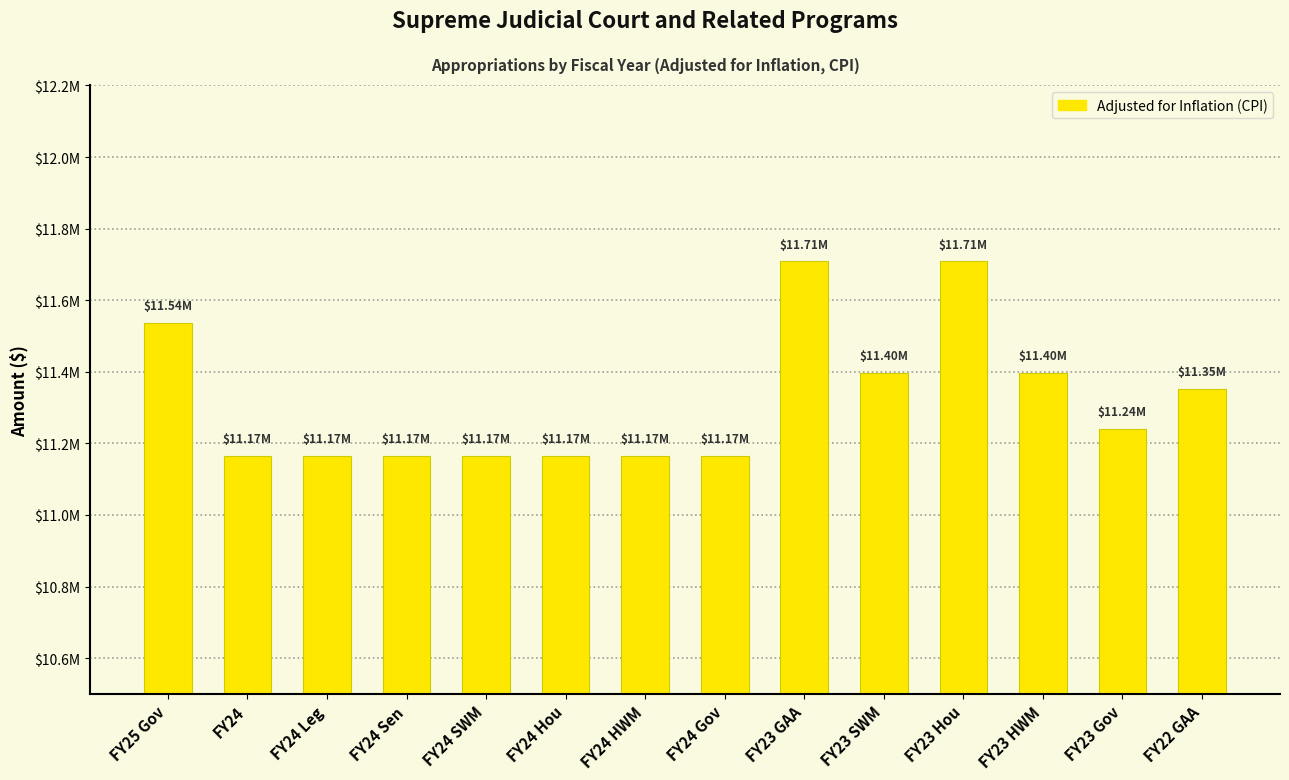

What position from the left is FY24 SWM?

5